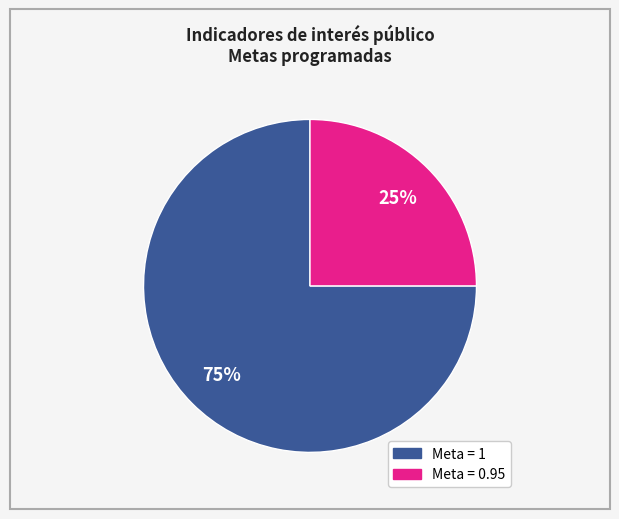

Is there a majority slice in this chart?

Yes